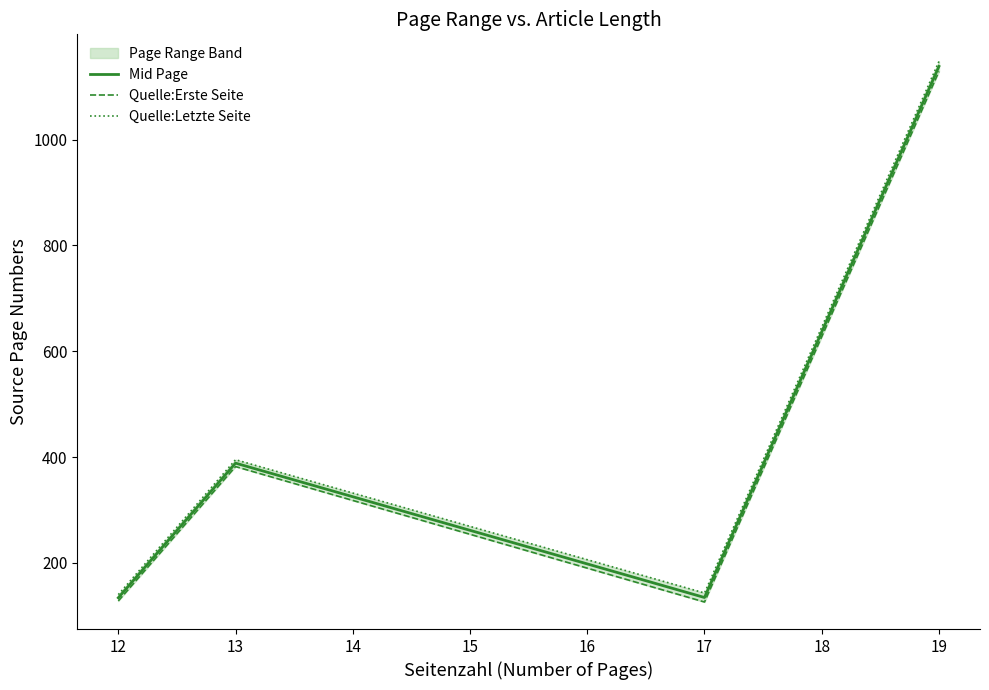

What is the minimum value for Mid Page?

134.0